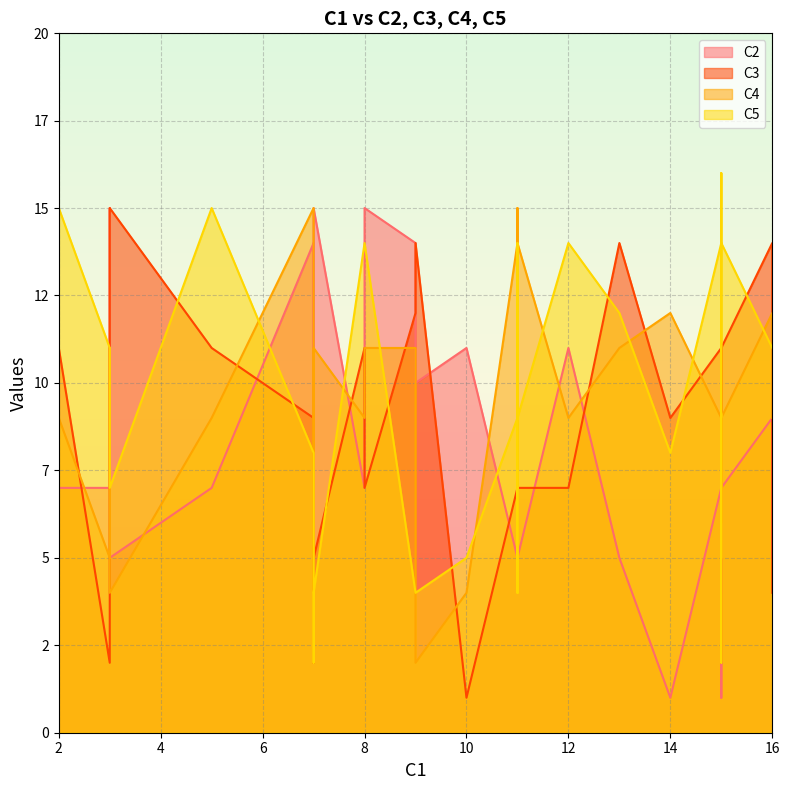

How many times do C4 and C3 cross each other?

11